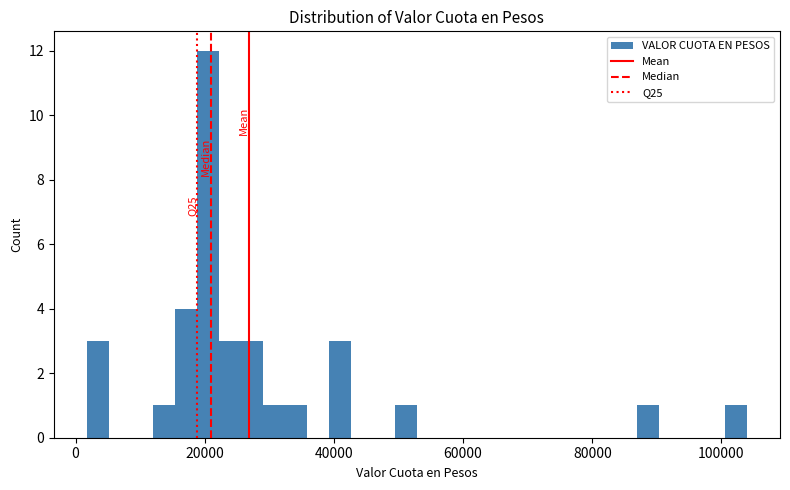

Read against the x-axis, roughly where is the centre of the tallest bar?

20000